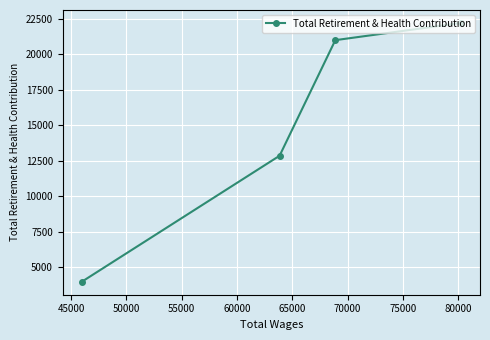

Count the number of data series in this chart.

1